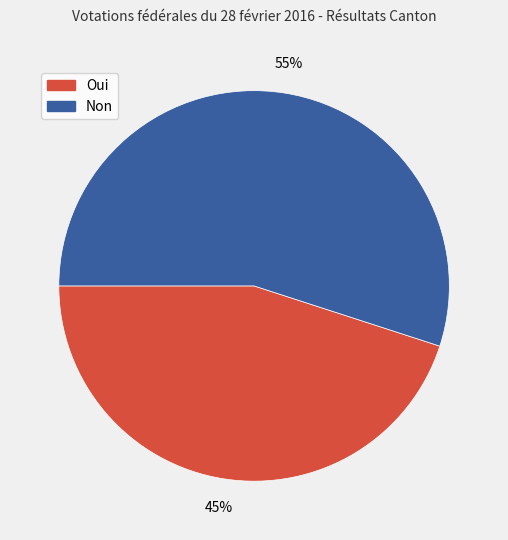

What is the smallest slice in the pie chart?

Oui